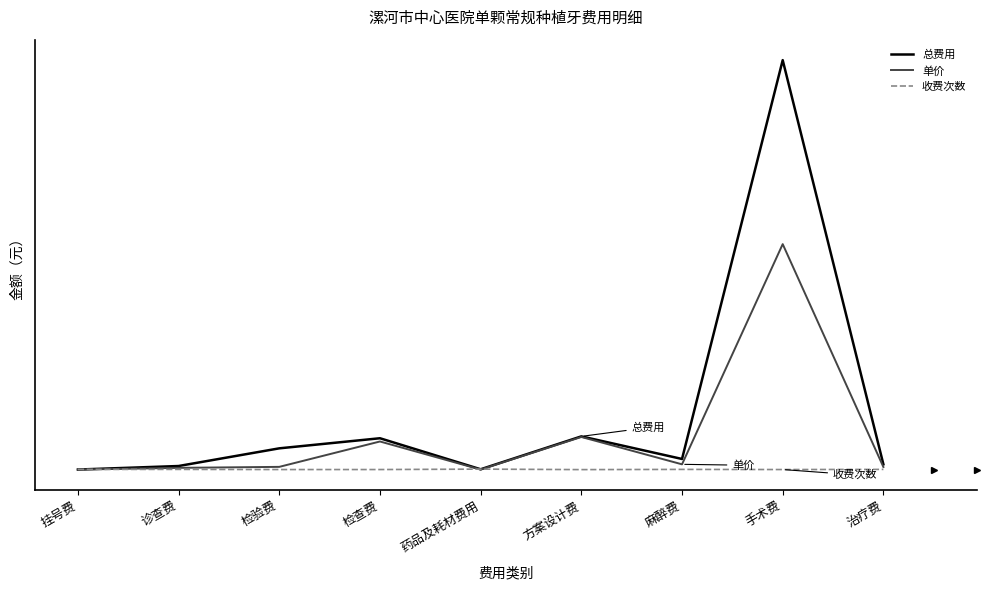

What position from the left is 治疗费?

9